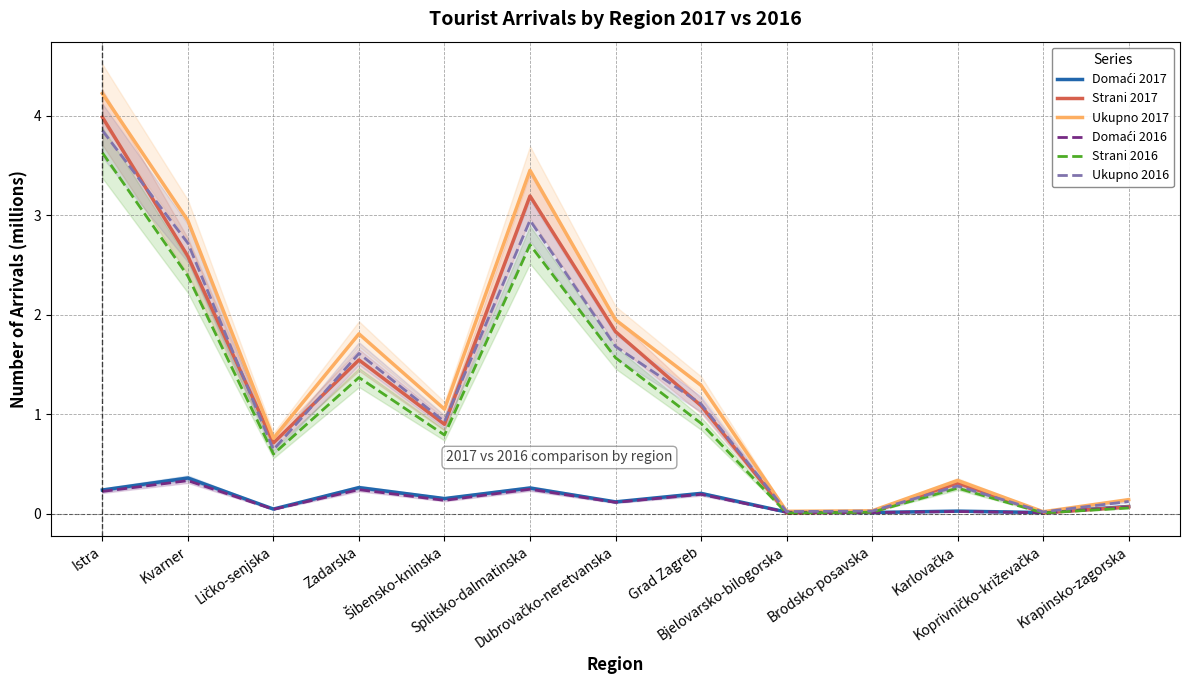

List the labels in order of Strani 2016 value, largest first.

Istra, Splitsko-dalmatinska, Kvarner, Dubrovačko-neretvanska, Zadarska, Grad Zagreb, Šibensko-kninska, Ličko-senjska, Karlovačka, Krapinsko-zagorska, Brodsko-posavska, Koprivničko-križevačka, Bjelovarsko-bilogorska